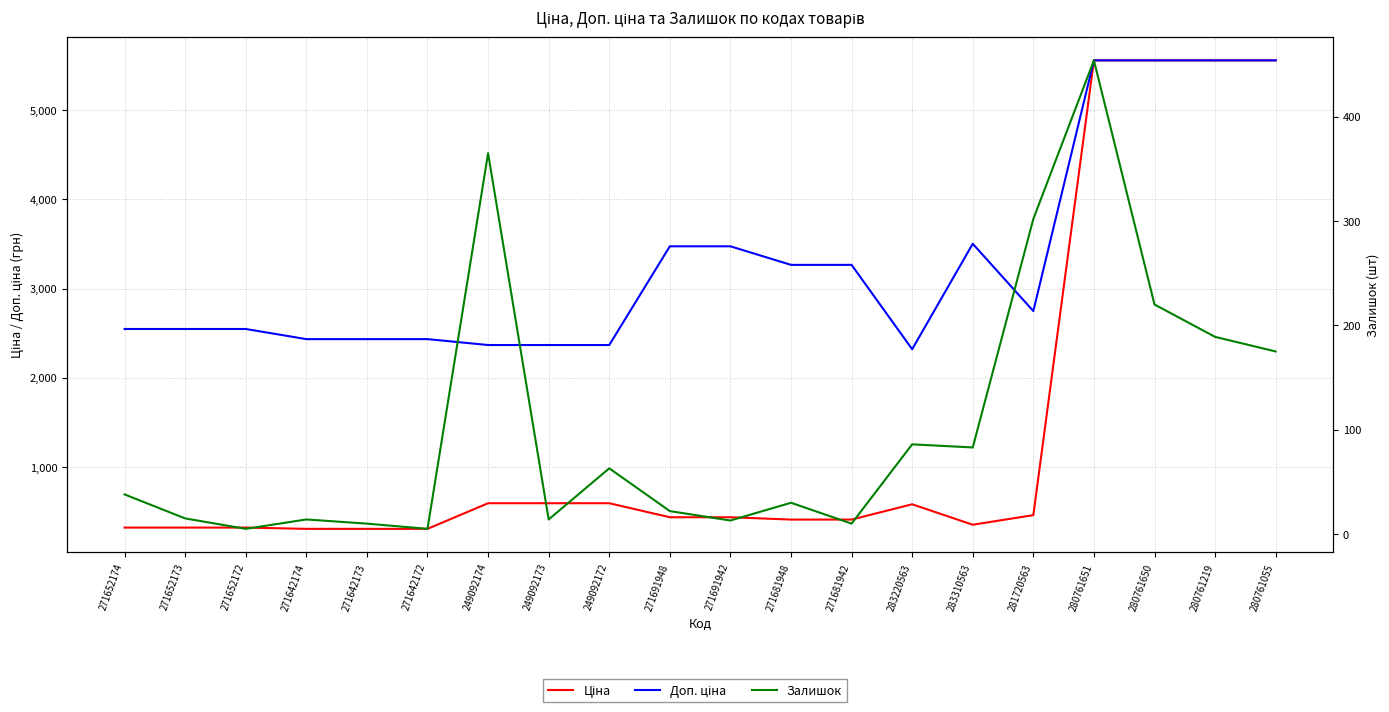

True or false: Доп. ціна and Ціна intersect in this chart.

False